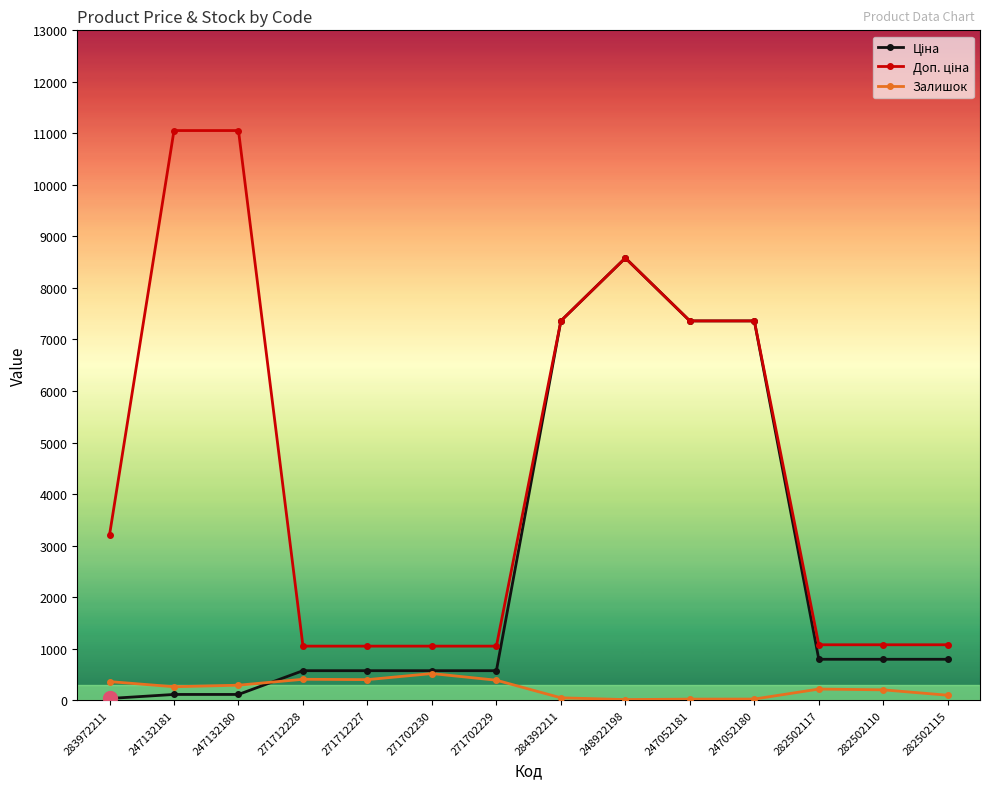

At which category is the sum across all series the highest?

248922198